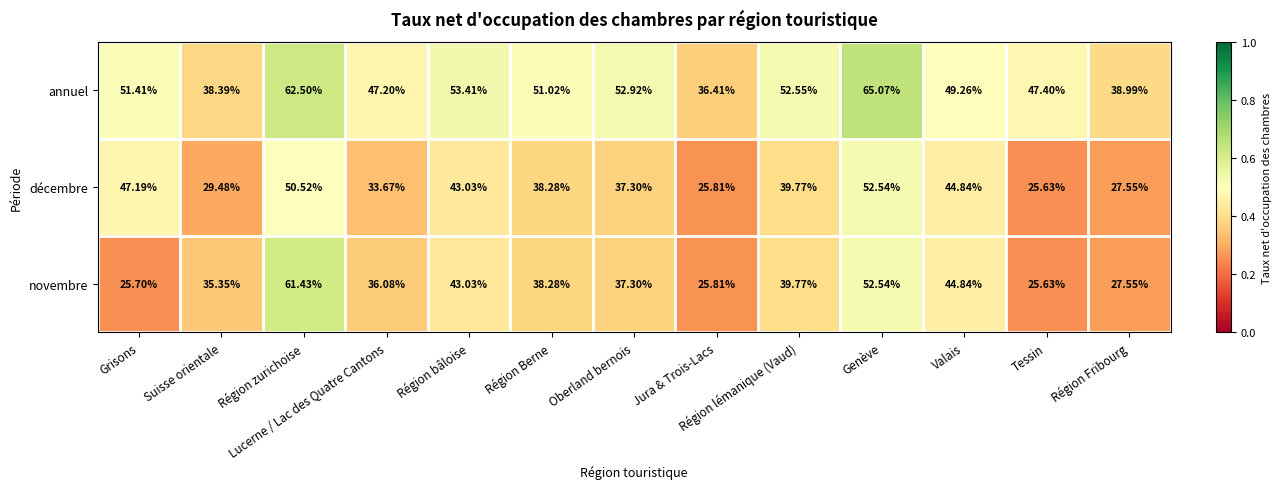

What is the difference between the highest and lowest values at Genève?

12.5